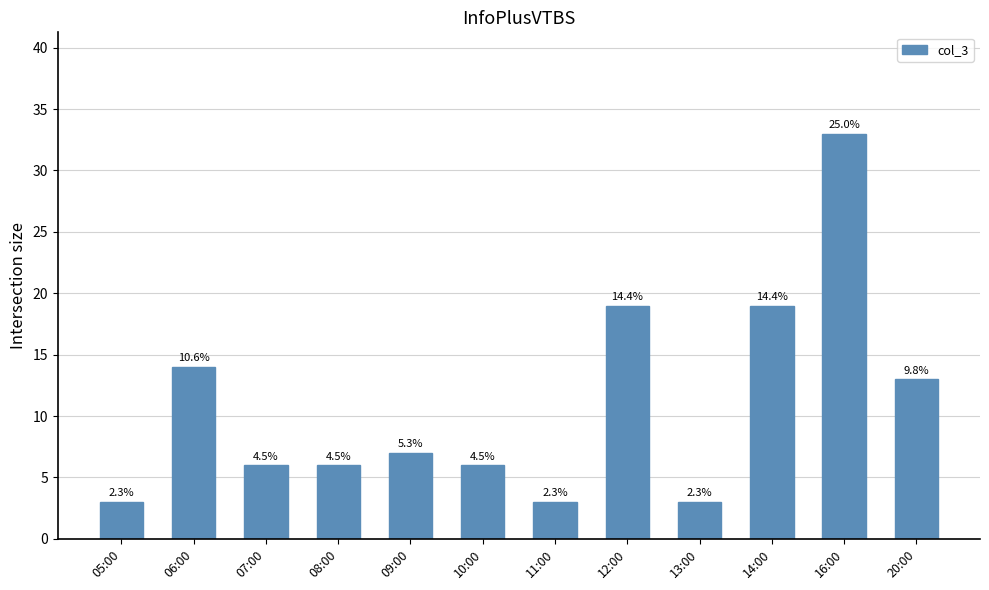

Reading left to right, extract all data points from this chart.

05:00=3	06:00=14	07:00=6	08:00=6	09:00=7	10:00=6	11:00=3	12:00=19	13:00=3	14:00=19	16:00=33	20:00=13